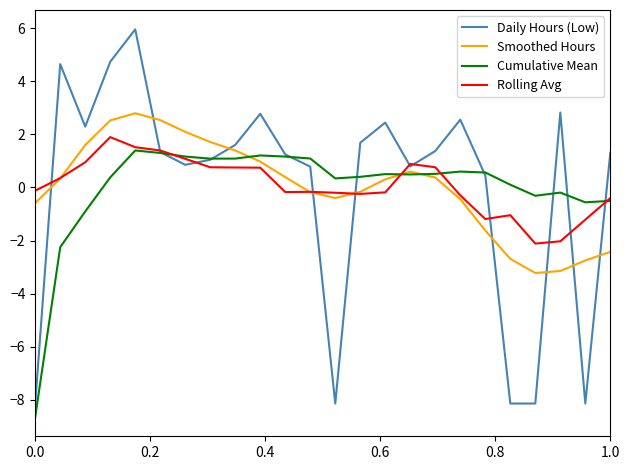

What is the maximum value shown in the chart?

6.0